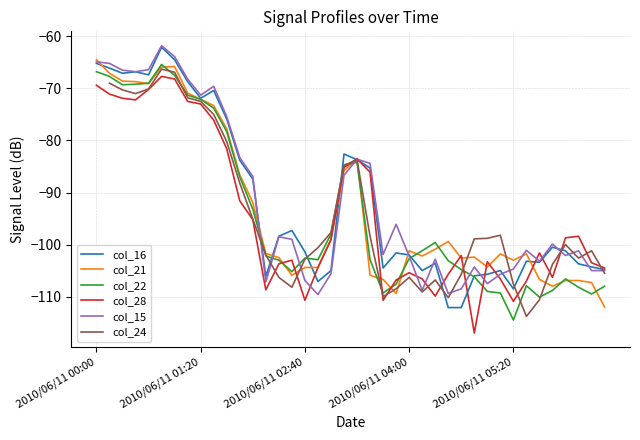

The value of col_28 at 2010/06/11 01:20 is -73.0. True or false?

True